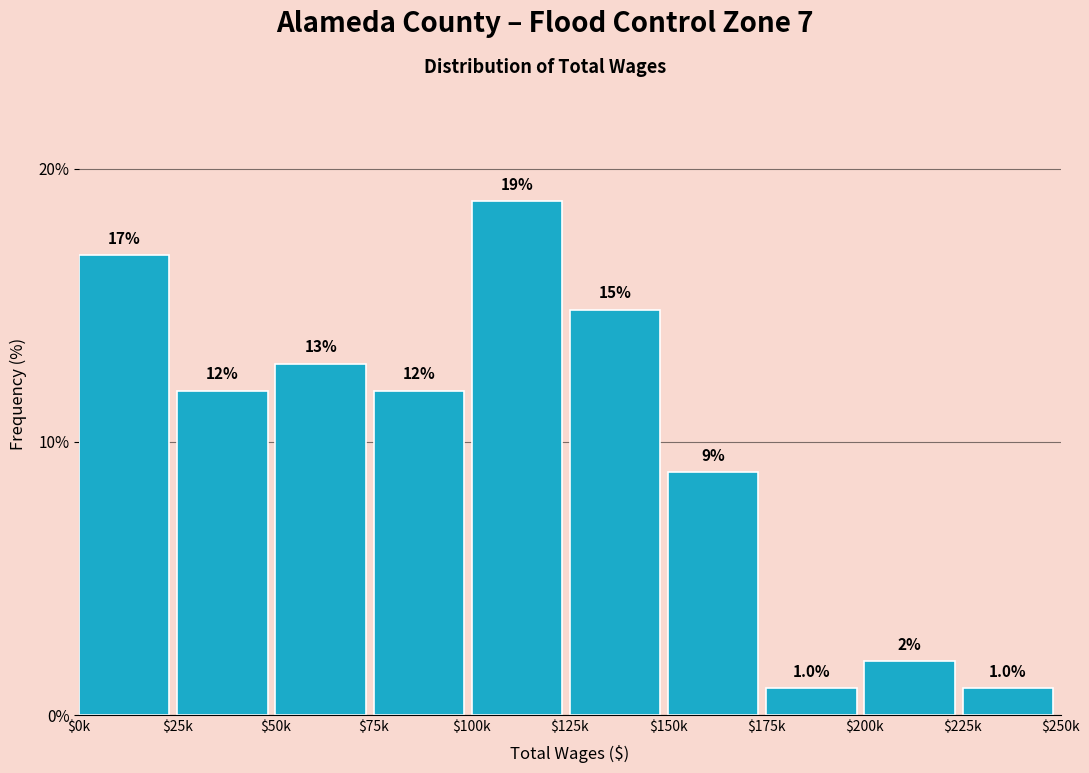

How many bars are there in total?

10